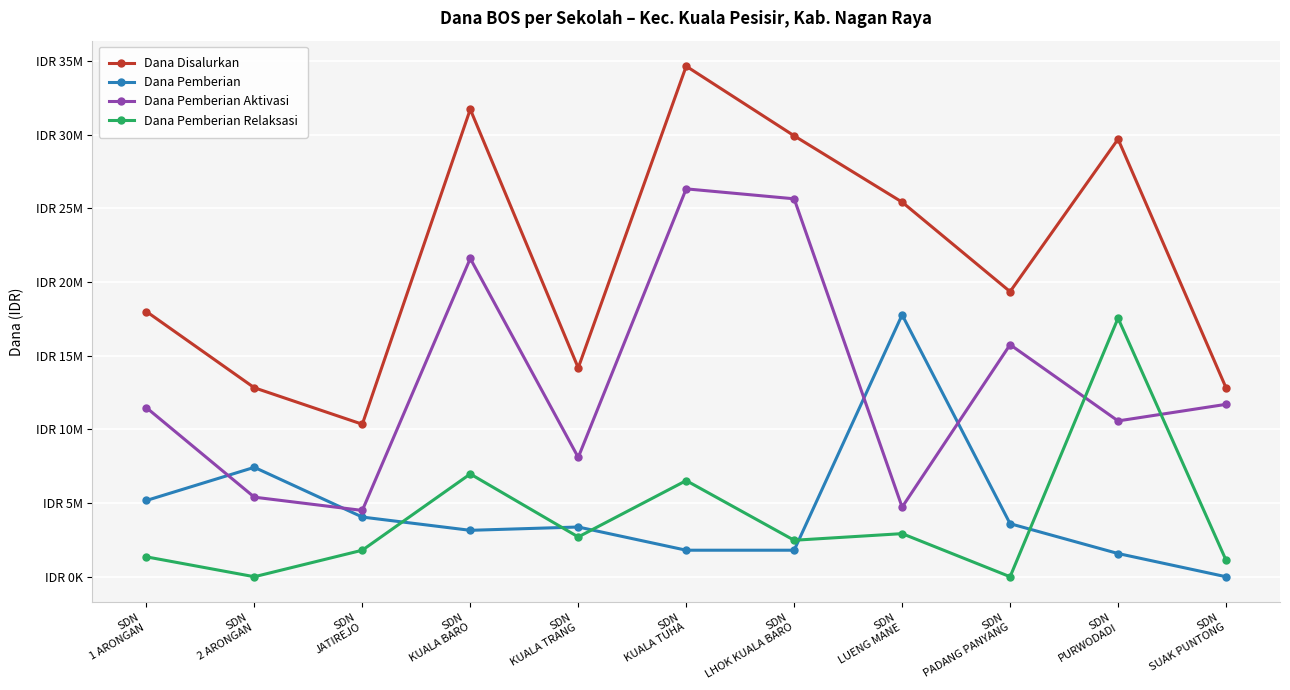

True or false: Dana Disalurkan and Dana Pemberian Aktivasi intersect in this chart.

False